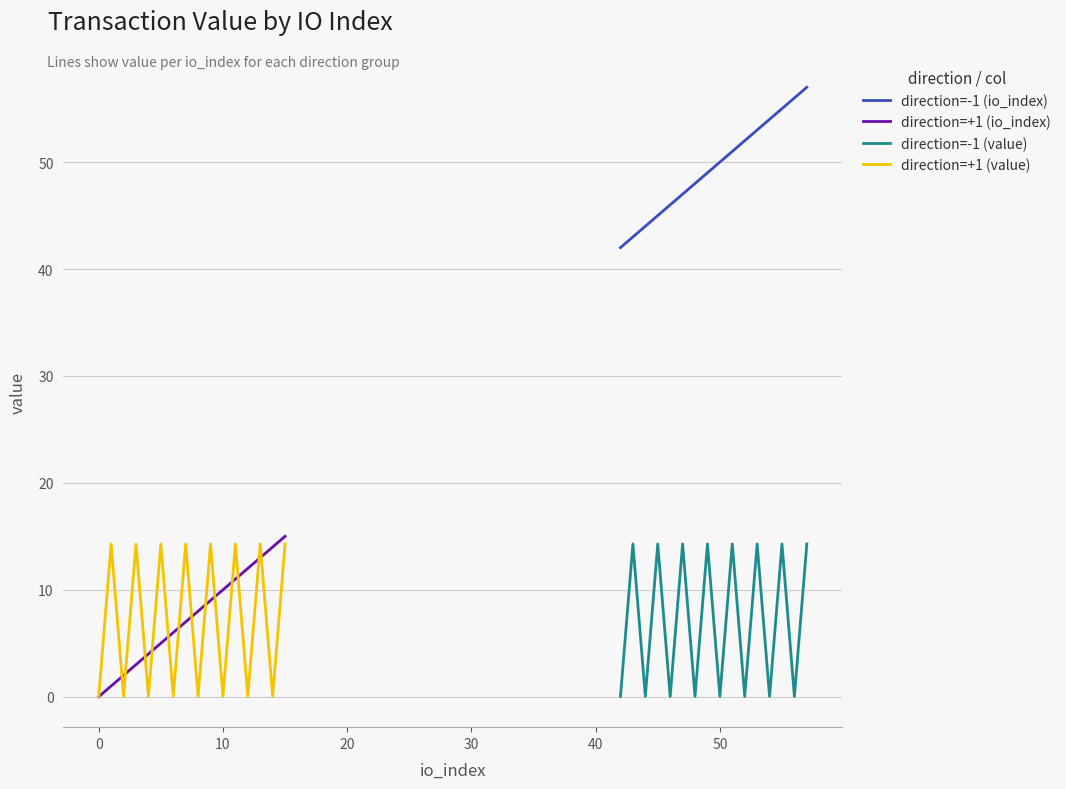

True or false: direction=-1 (io_index) and direction=-1 (value) intersect in this chart.

False